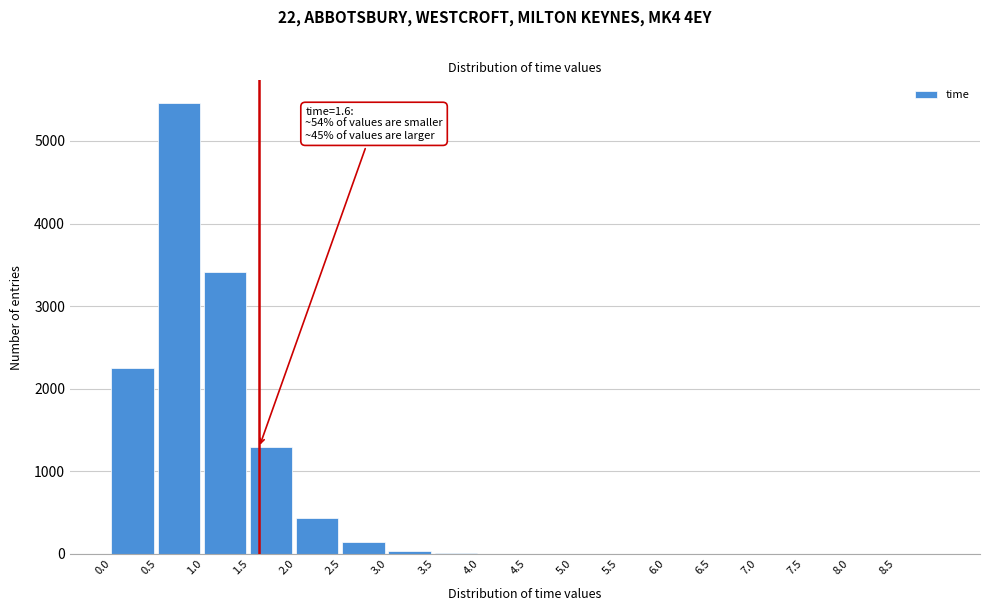

What is the change in value from 0.0 to 2.5?

-2110